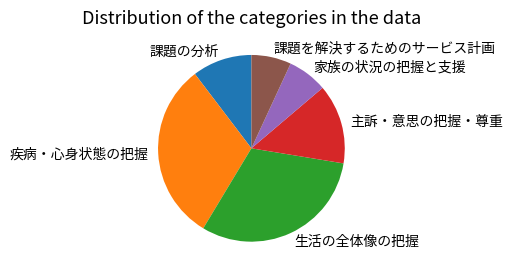

Is there a majority slice in this chart?

No